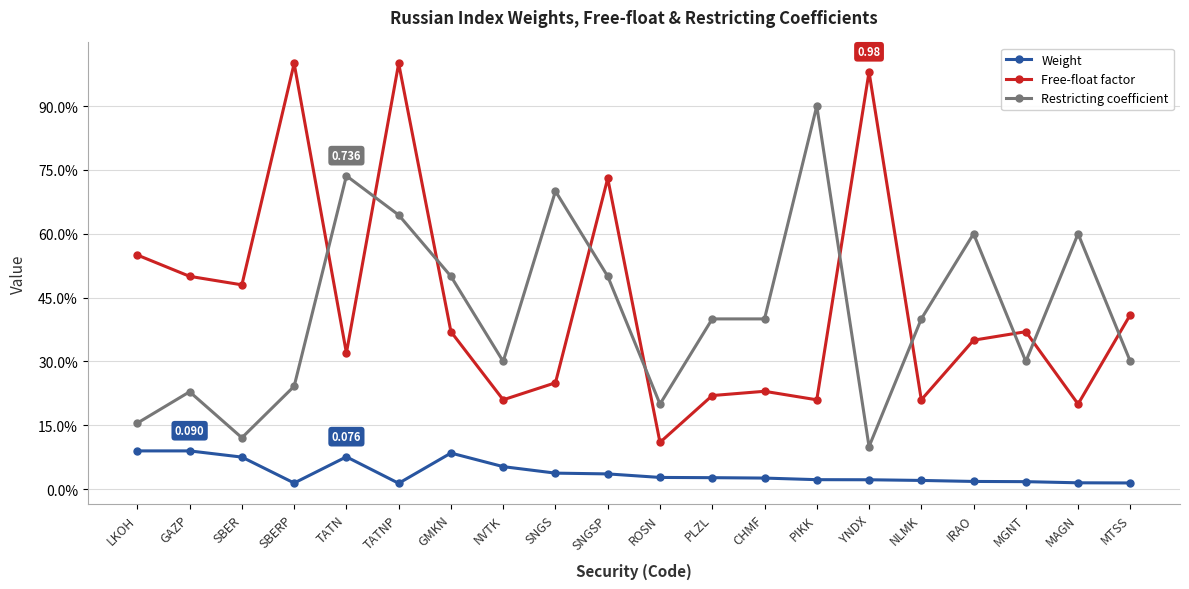

What are all the series names shown in the legend?

Weight, Free-float factor, Restricting coefficient